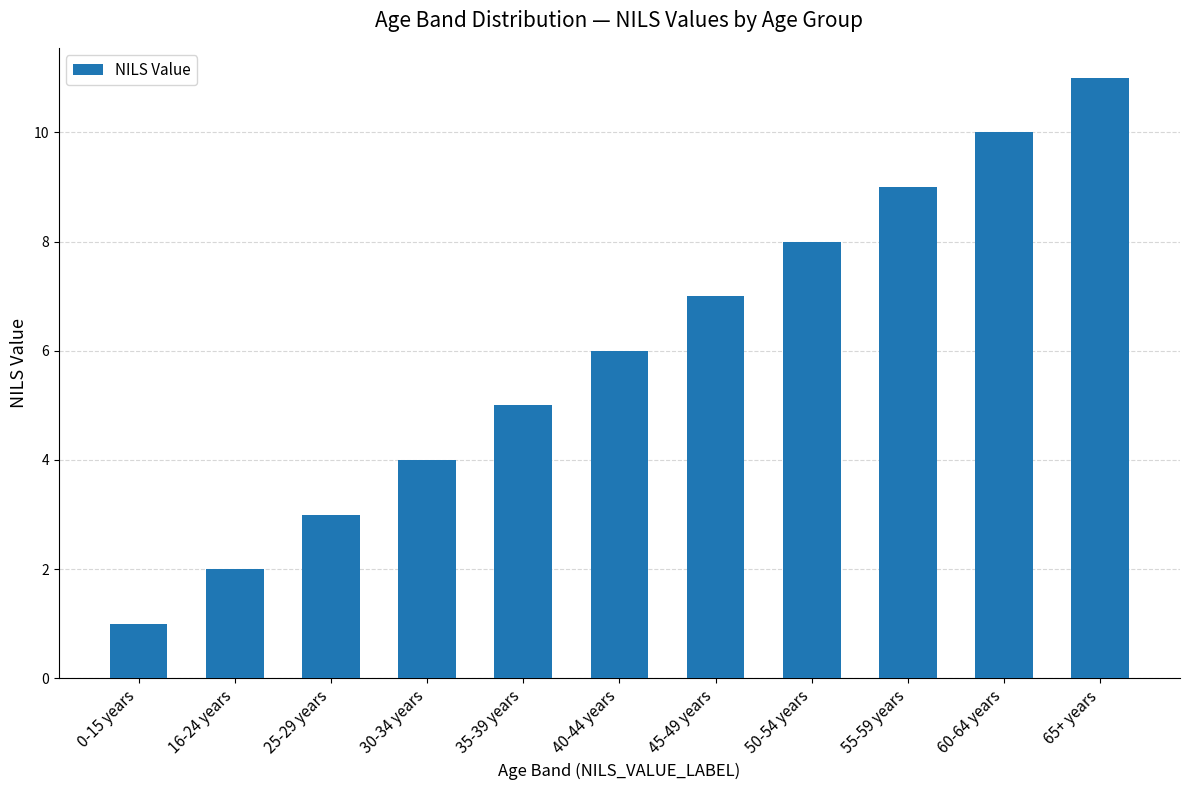

Reading left to right, extract all data points from this chart.

0-15 years=1	16-24 years=2	25-29 years=3	30-34 years=4	35-39 years=5	40-44 years=6	45-49 years=7	50-54 years=8	55-59 years=9	60-64 years=10	65+ years=11